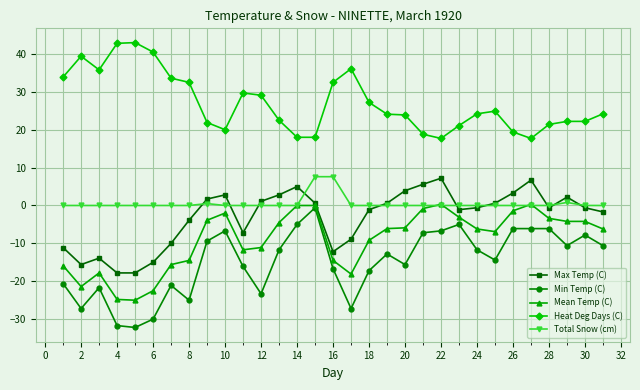

What is the difference between the maximum and second lowest values in the Heat Deg Days (C) series?

25.3